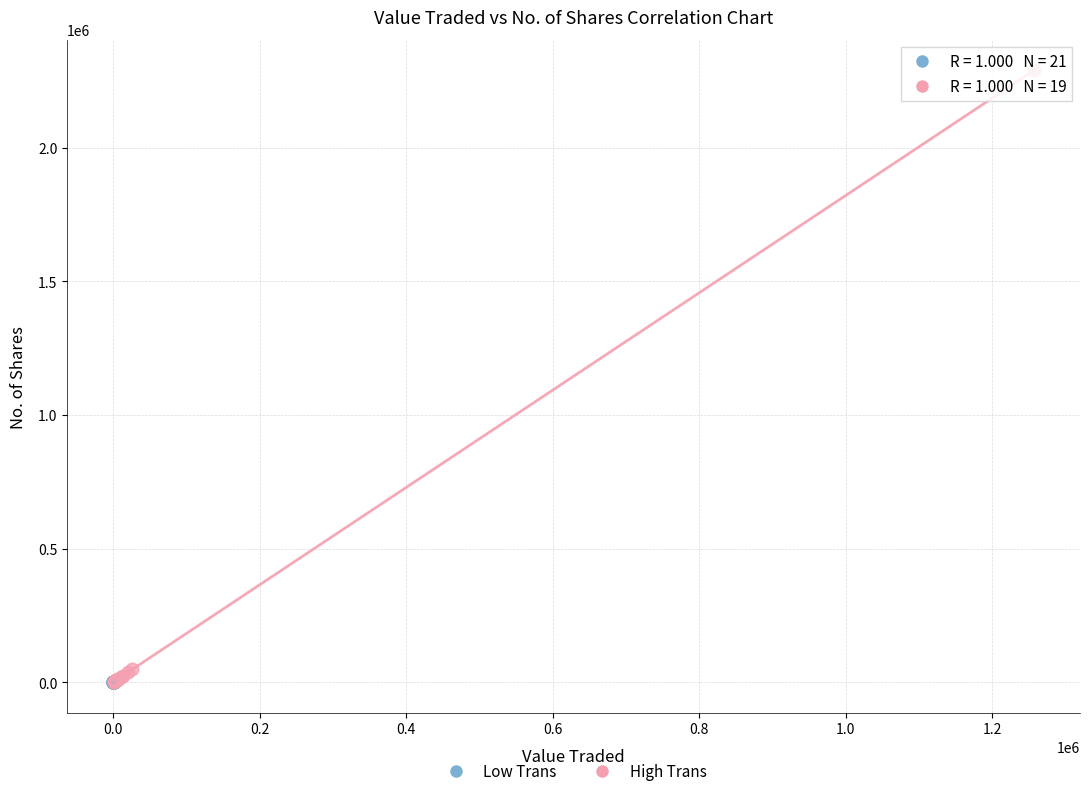

Which series has the largest Y range (max minus min)?

High Trans